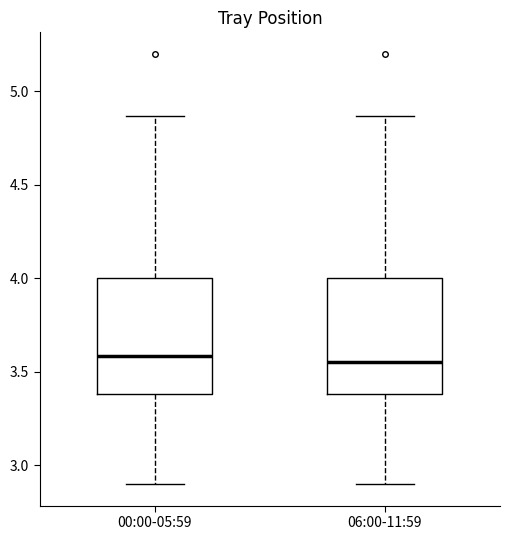

Reading left to right, transcribe this box plot: for each box, give where its median line is, the range the box spans, and where its two whiskers end, as read against the y-axis. The values are not printed on the chart, so give them approximately, as read against the axis.

00:00-05:59: median 3.60, box 3.40 to 4.00, whiskers 2.90 to 4.85
06:00-11:59: median 3.55, box 3.40 to 4.00, whiskers 2.90 to 4.85